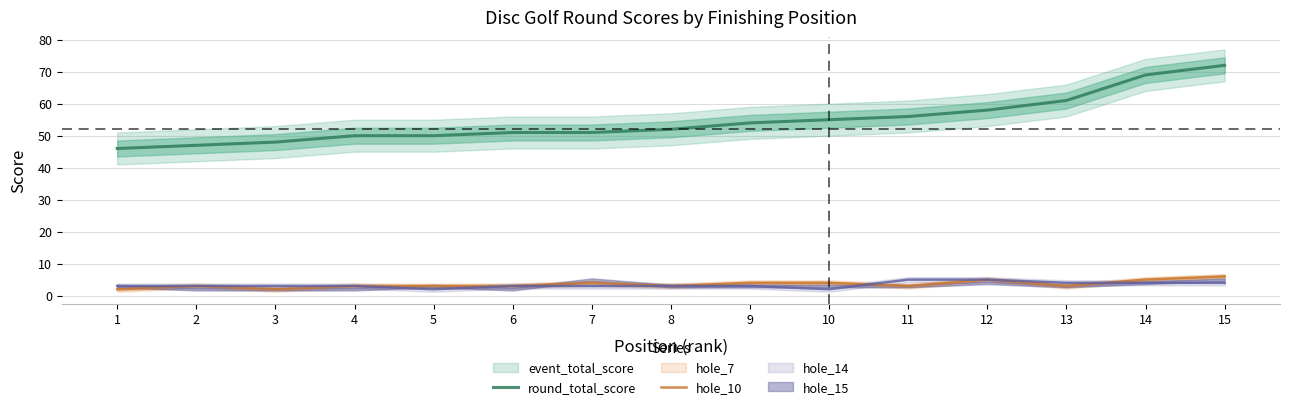

Rank the categories by hole_10 value from highest to lowest.

15, 12, 14, 7, 9, 10, 2, 4, 5, 6, 8, 11, 13, 1, 3